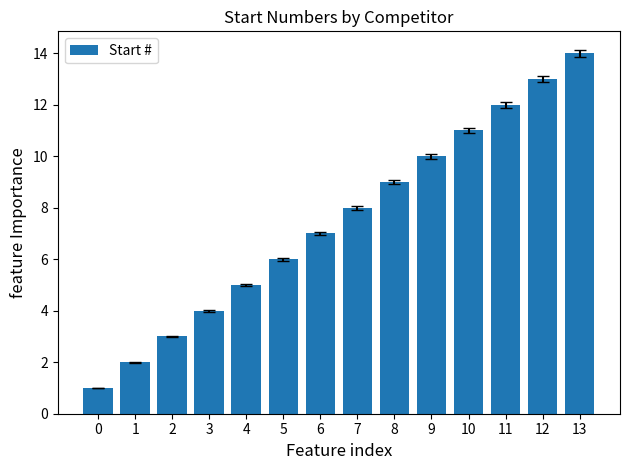

What is the minimum value shown in the chart?

1